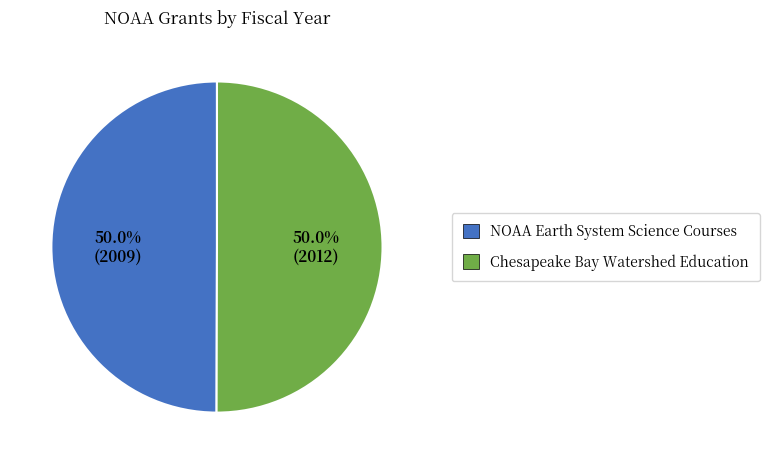

What is the ratio of the value at Chesapeake Bay Watershed Education to the value at NOAA Earth System Science Courses?

1.0